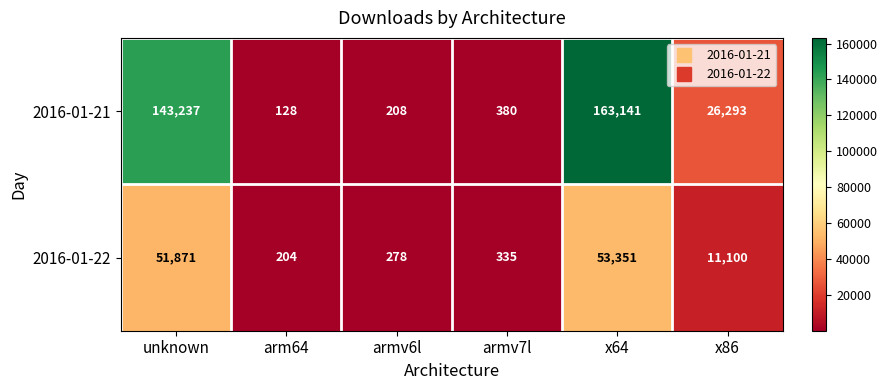

Rank the series by their average value, from highest to lowest.

2016-01-21, 2016-01-22